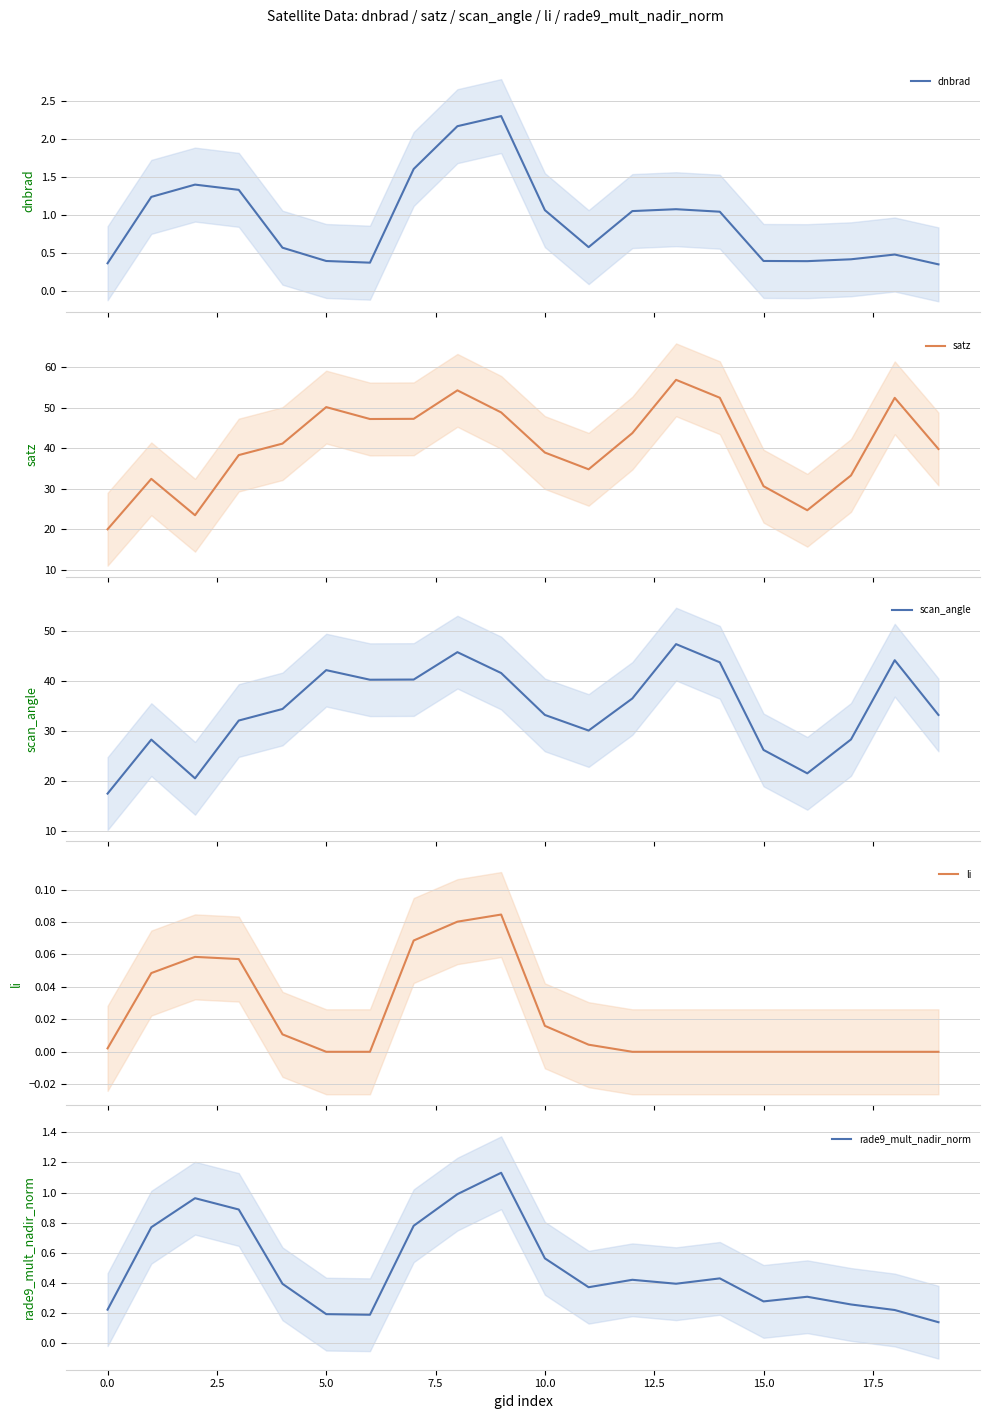

What is the highest value of the scan_angle series?

47.4